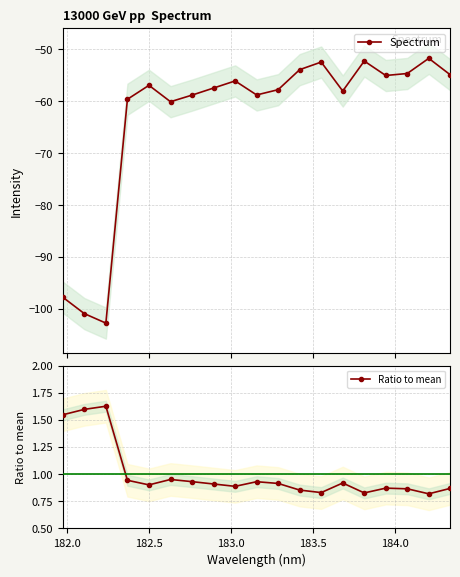

At how many categories does at least one series exceed -21?

19